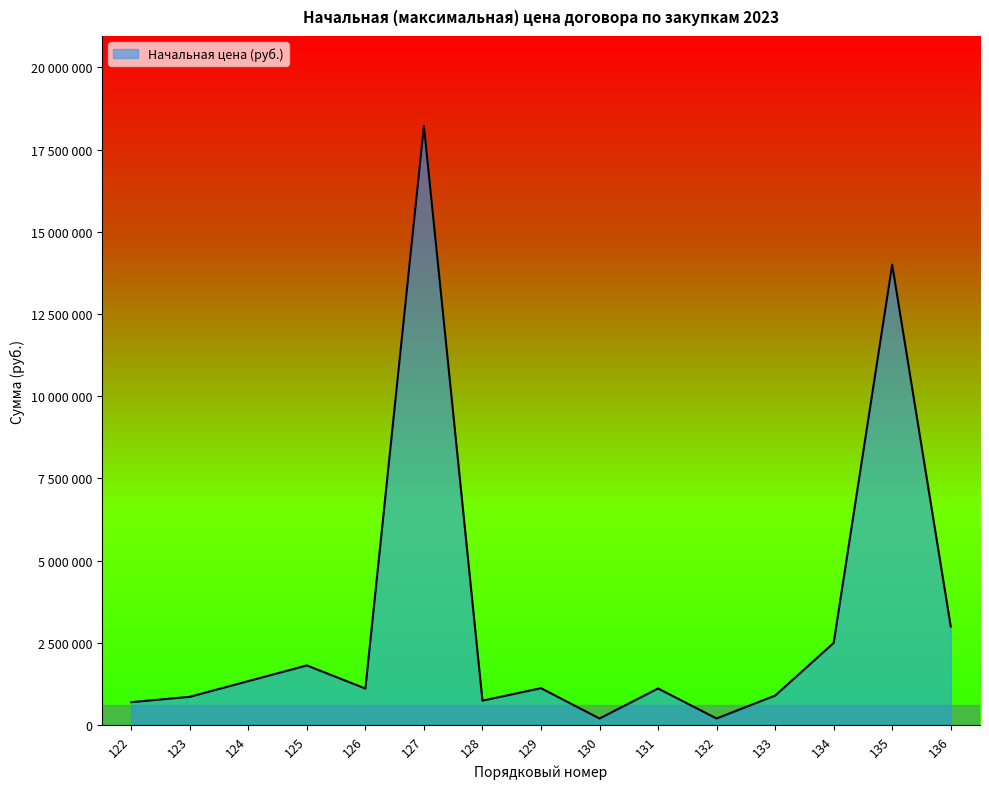

True or false: the data has more than 2 interior local peaks.

True